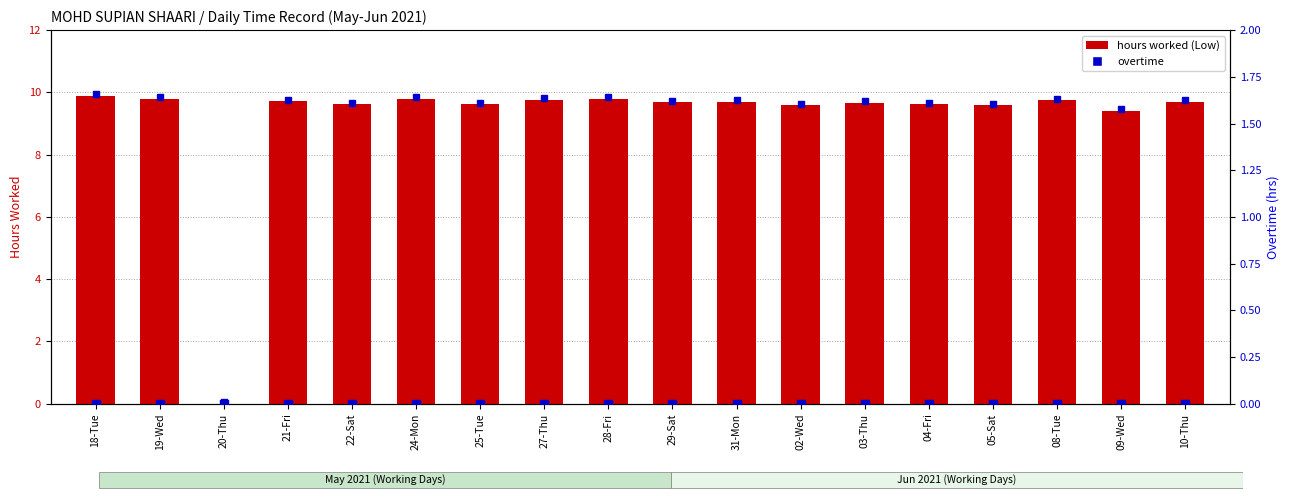

What is the total value across all series at 03-Thu?

9.7